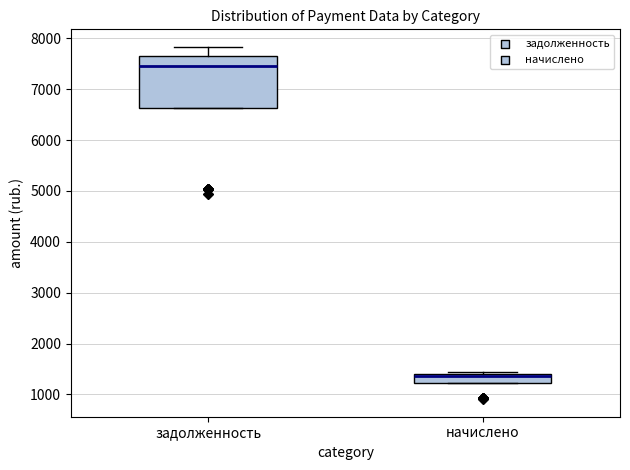

Where is the lower edge of the box for начислено on the y-axis? The values are not printed on the chart, so give them approximately, as read against the axis.

1200